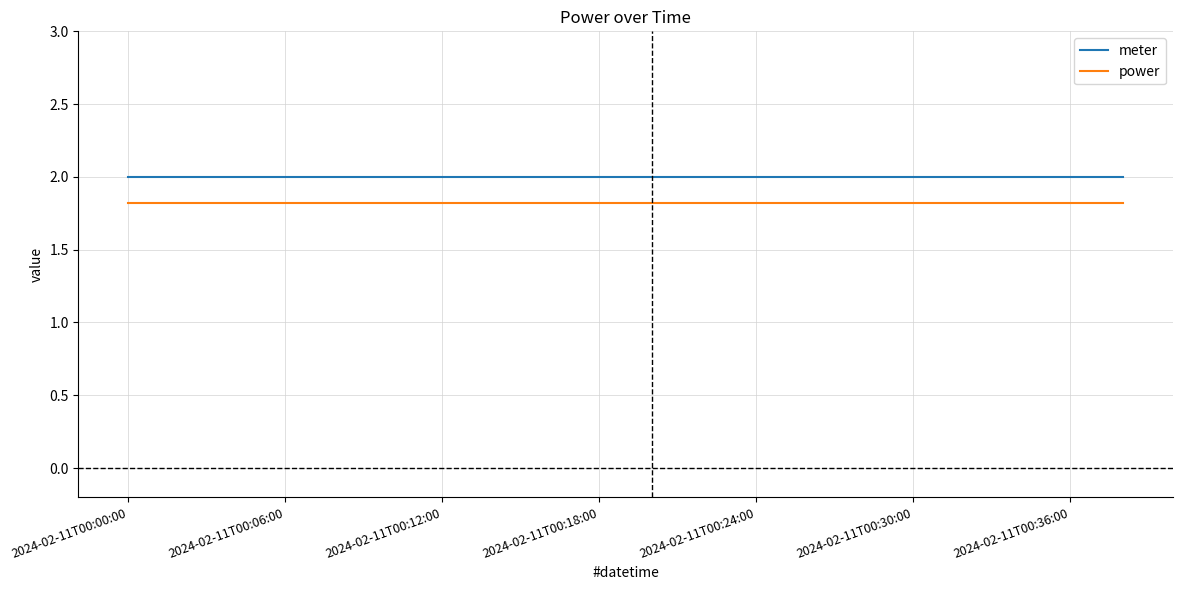

List the series in order of their overall mean, lowest first.

power, meter